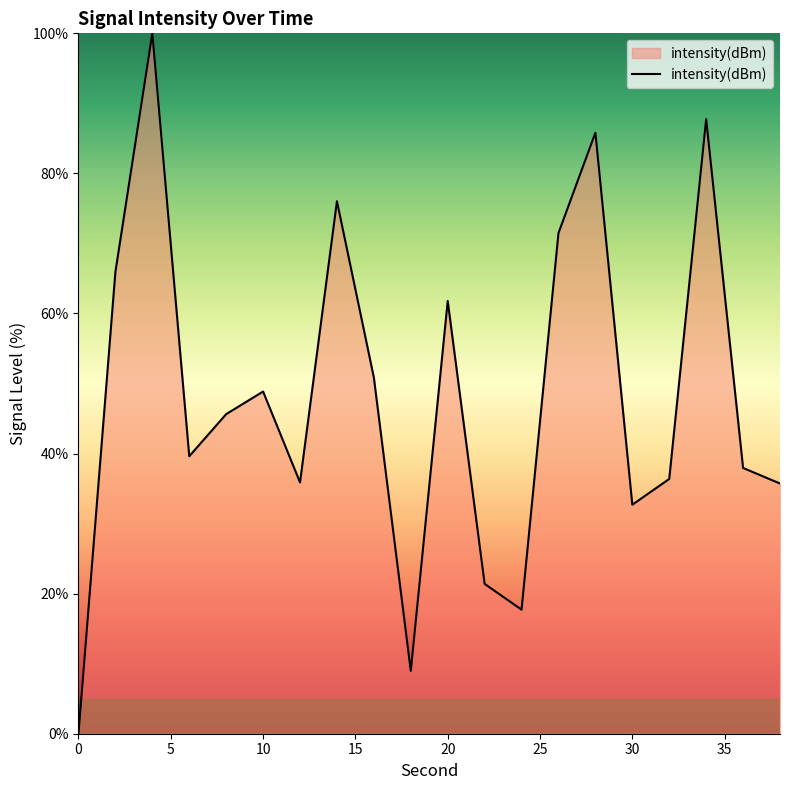

What is the maximum value shown in the chart?

100.0